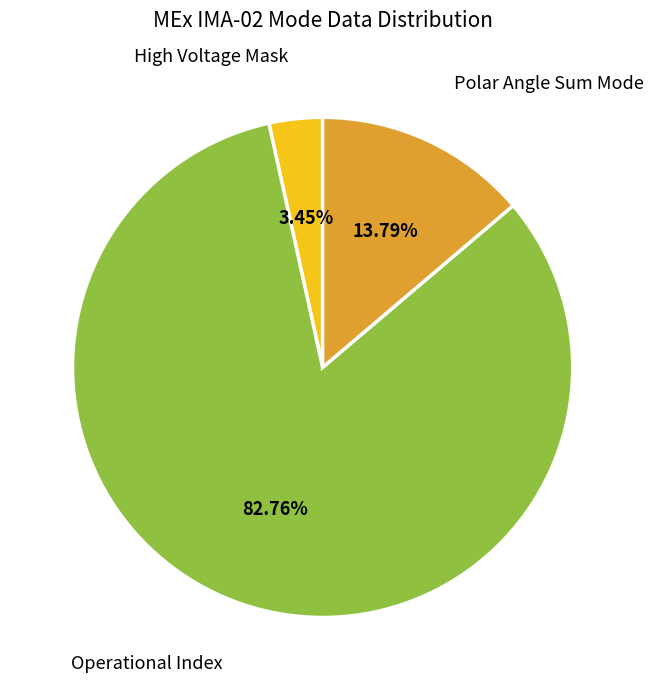

Is there a majority slice in this chart?

Yes